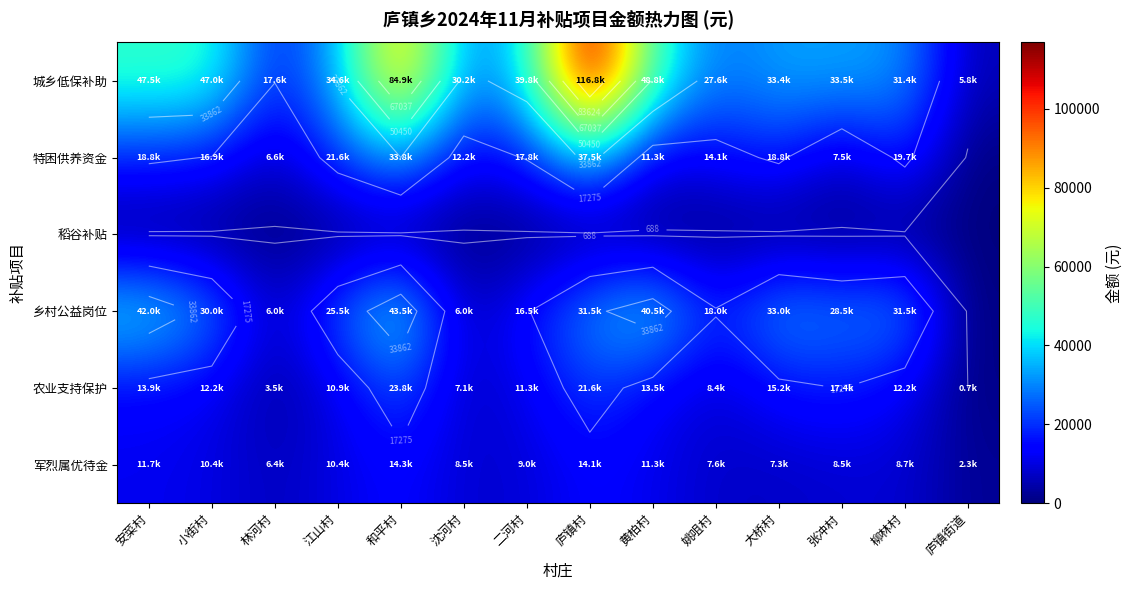

Between 沈河村 and 庐镇村, which series saw the biggest shift?

城乡低保补助